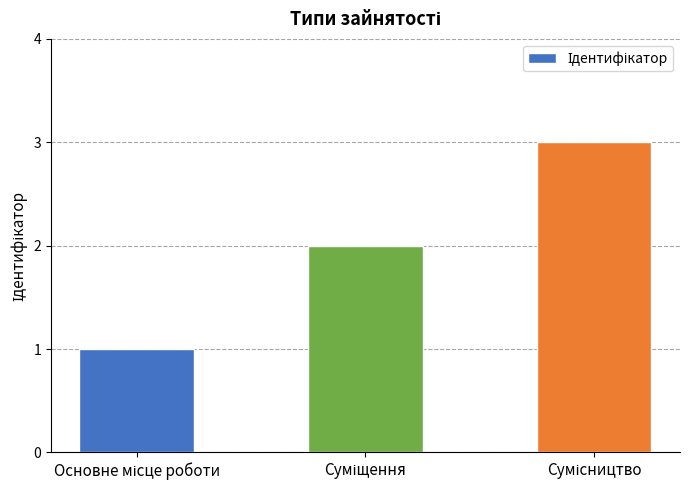

What is the sum of all values?

6